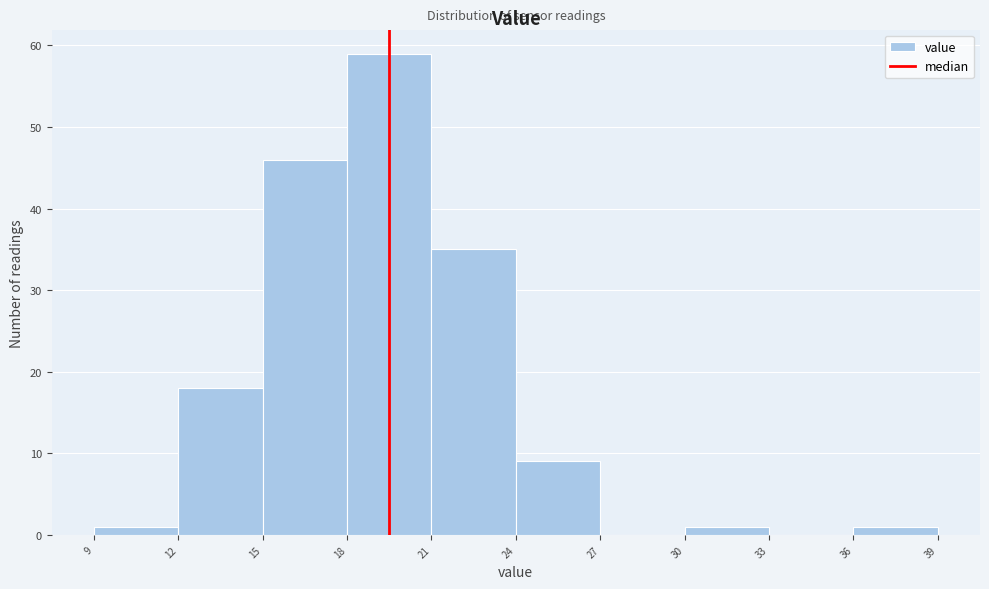

What is the height of the bar covering 9 to 12 on the x-axis? The values are not printed on the chart, so give them approximately, as read against the axis.

1